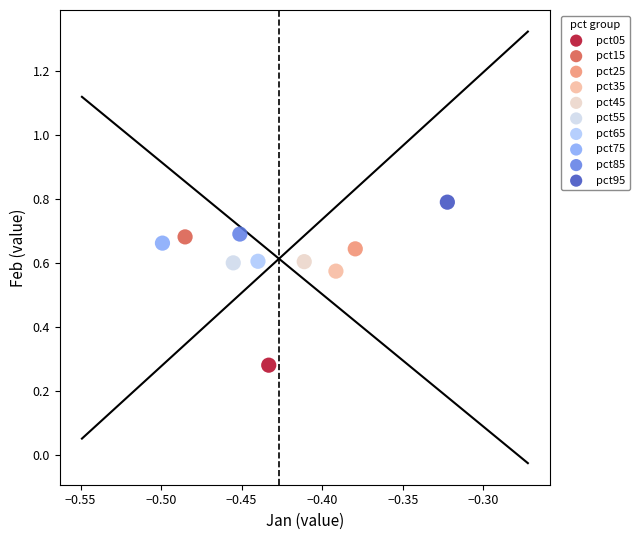

What are all the series names shown in the legend?

pct05, pct15, pct25, pct35, pct45, pct55, pct65, pct75, pct85, pct95